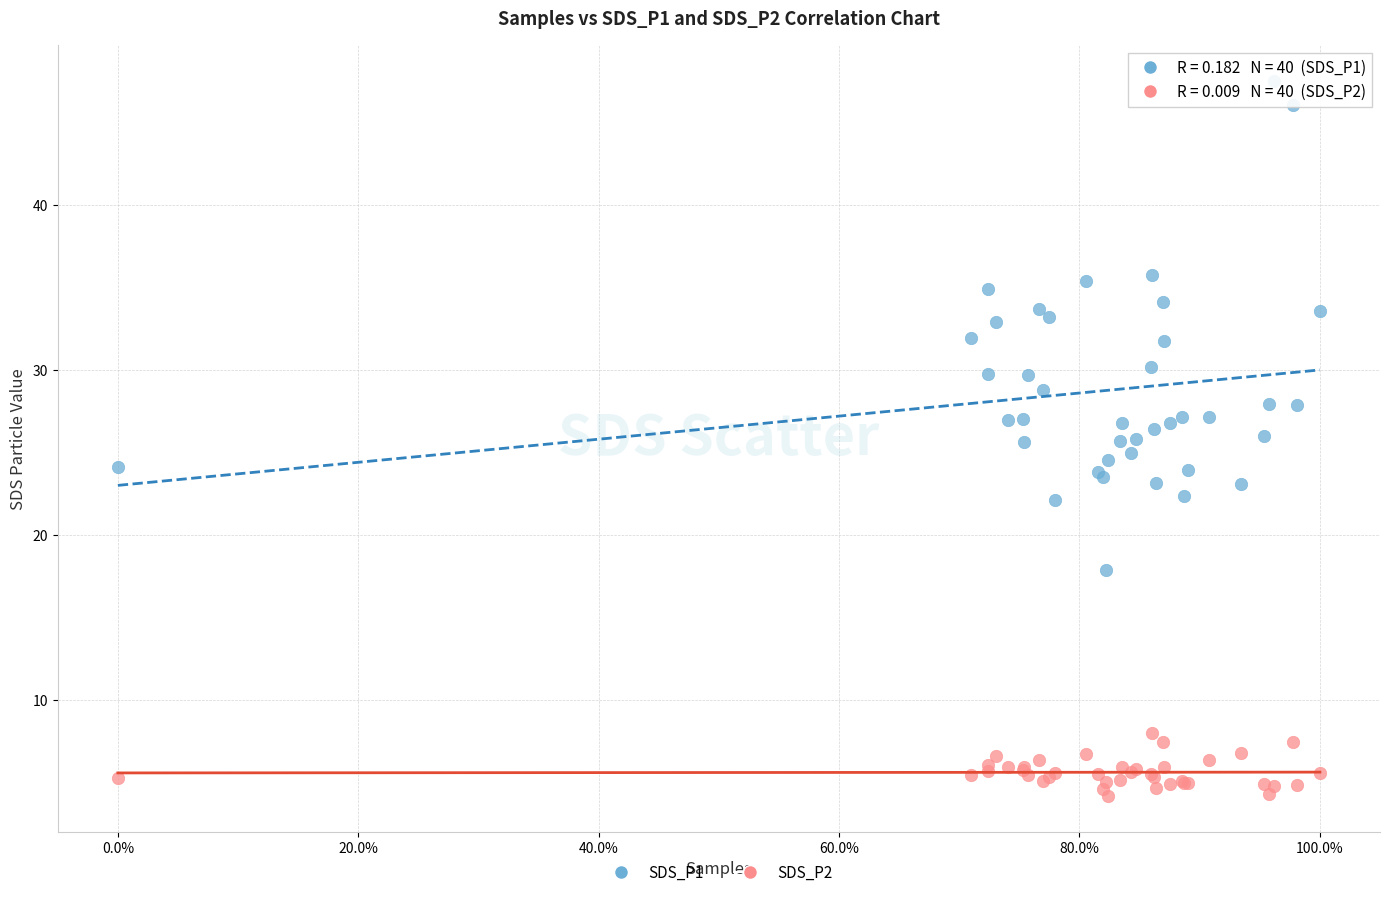

What is the X range (max minus min) for the scatter plot?

100.0